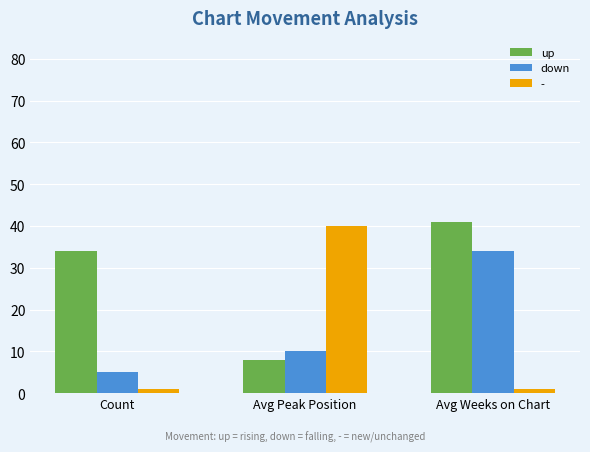

At which label does down reach its peak?

Avg Weeks on Chart